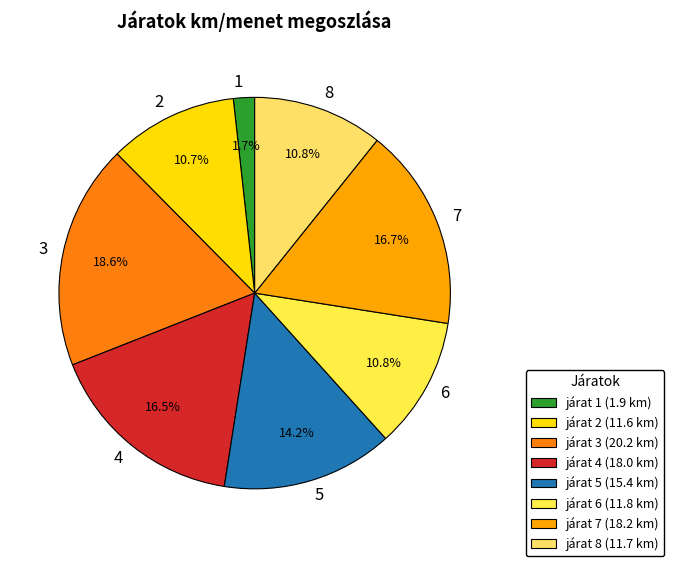

Approximately how many times larger is the value at 4 compared to 8?

1.5